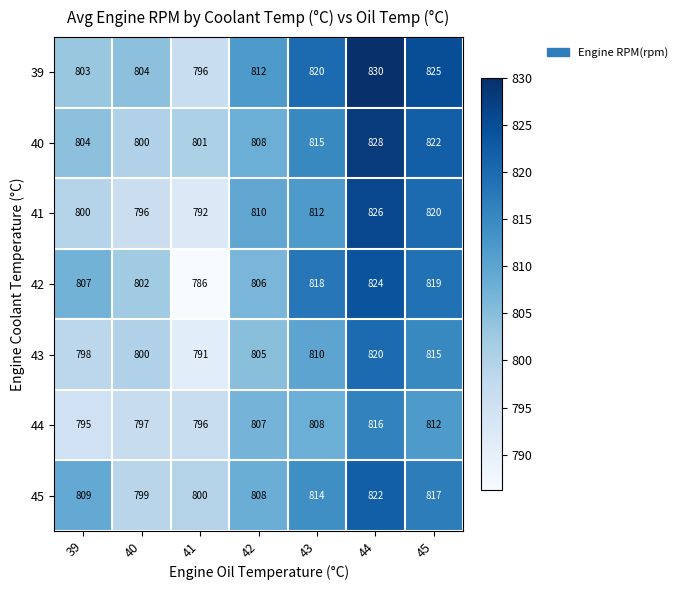

Which series has the largest total across all categories?

39